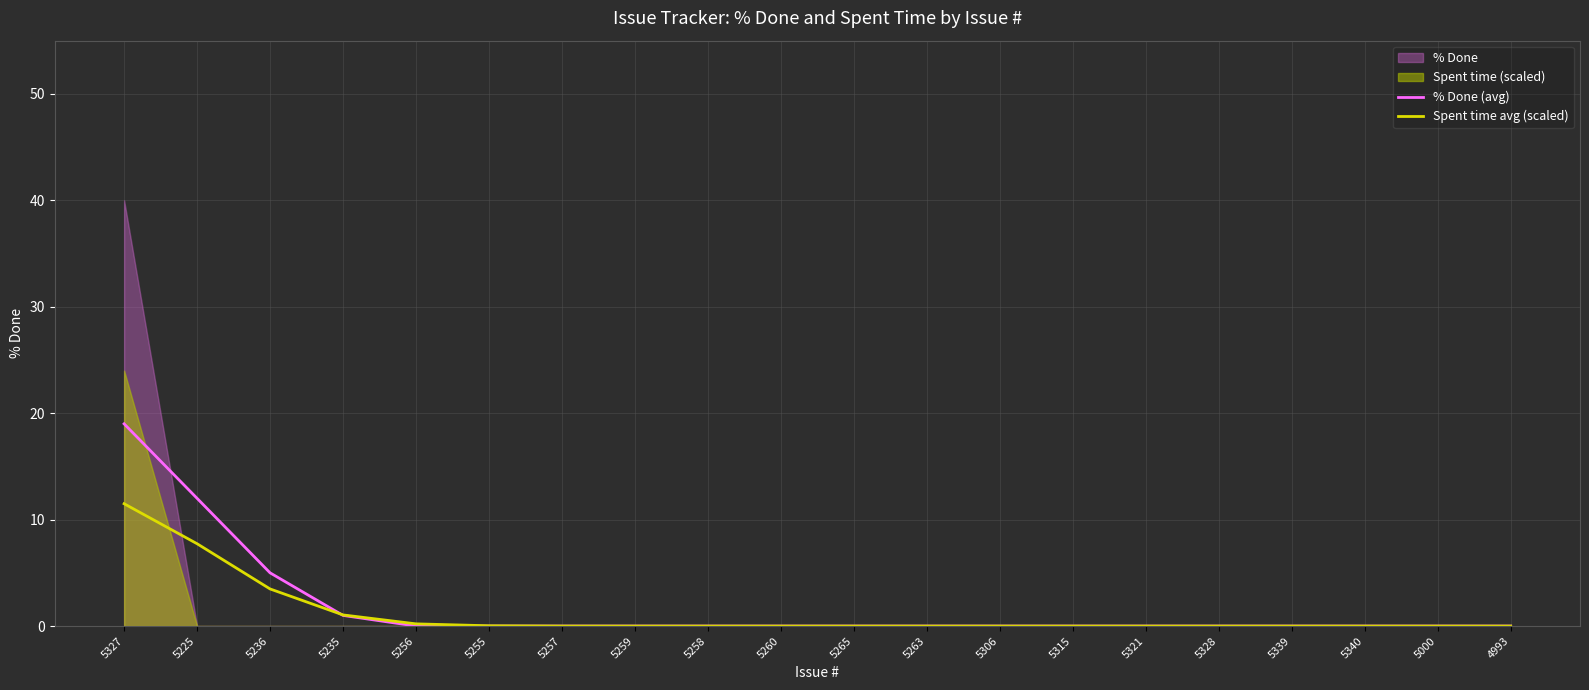

How many values in % Done (avg) are above zero?

4